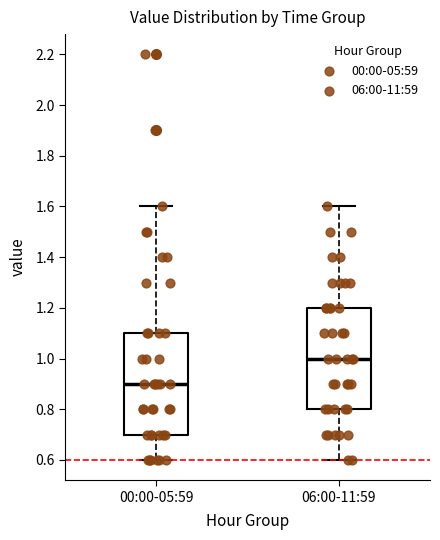

Where does the lower whisker of the box for 00:00-05:59 end on the y-axis? The values are not printed on the chart, so give them approximately, as read against the axis.

0.6